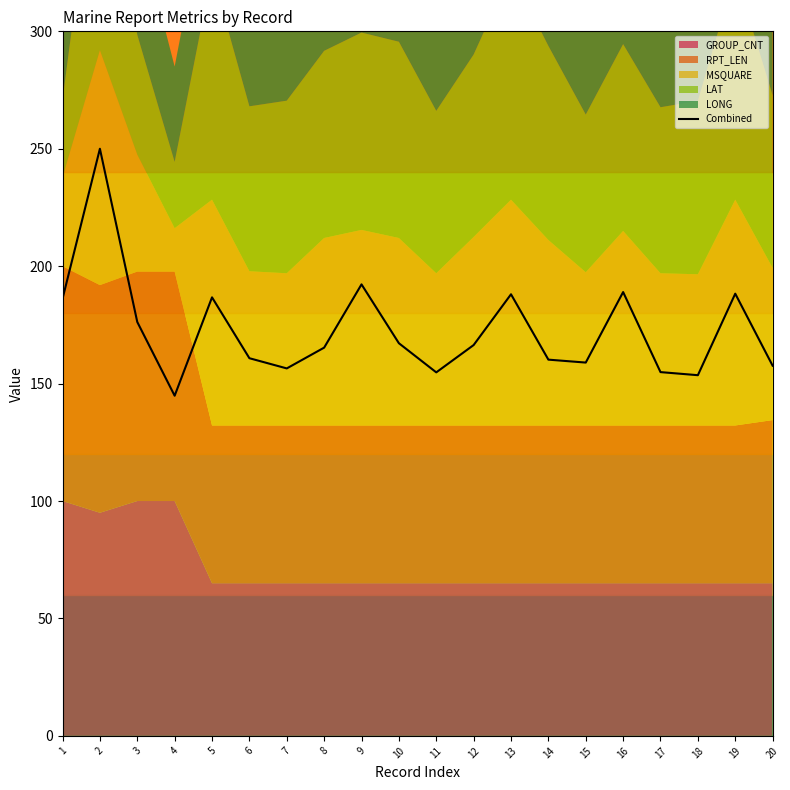

Rank the categories by value from highest to lowest.

2, 9, 16, 19, 13, 5, 1, 3, 10, 12, 8, 6, 14, 15, 20, 7, 17, 11, 18, 4